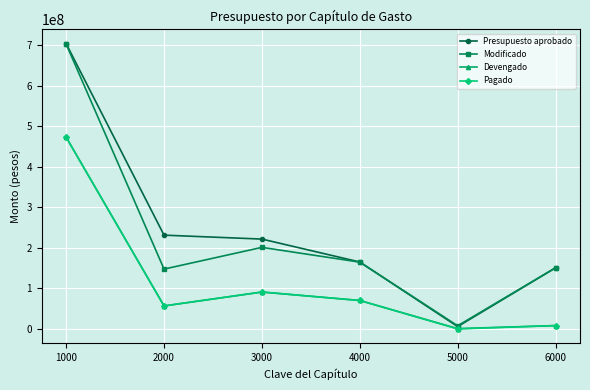

True or false: Modificado has a value of 150678556.0 at 6000.

True